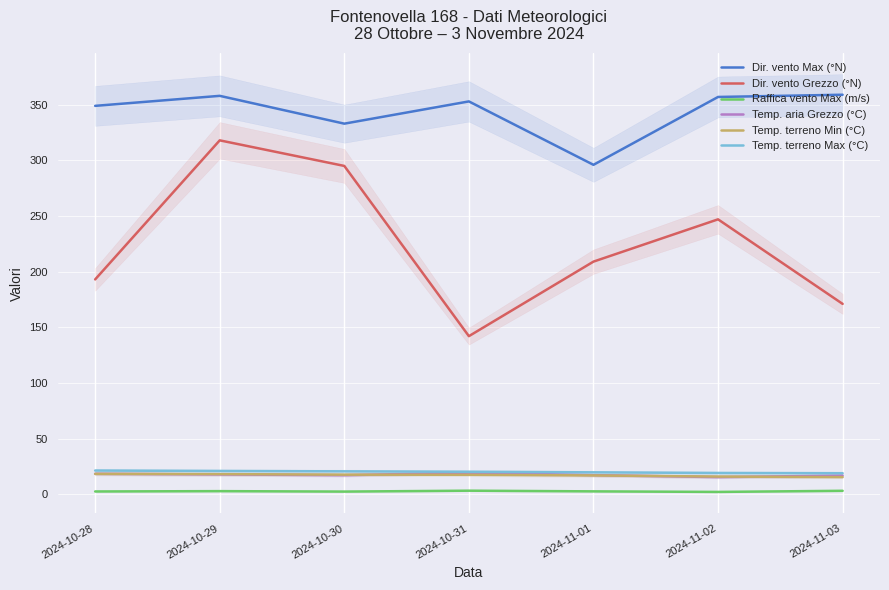

True or false: Dir. vento Grezzo (°N) and Temp. terreno Max (°C) cross at least once.

False